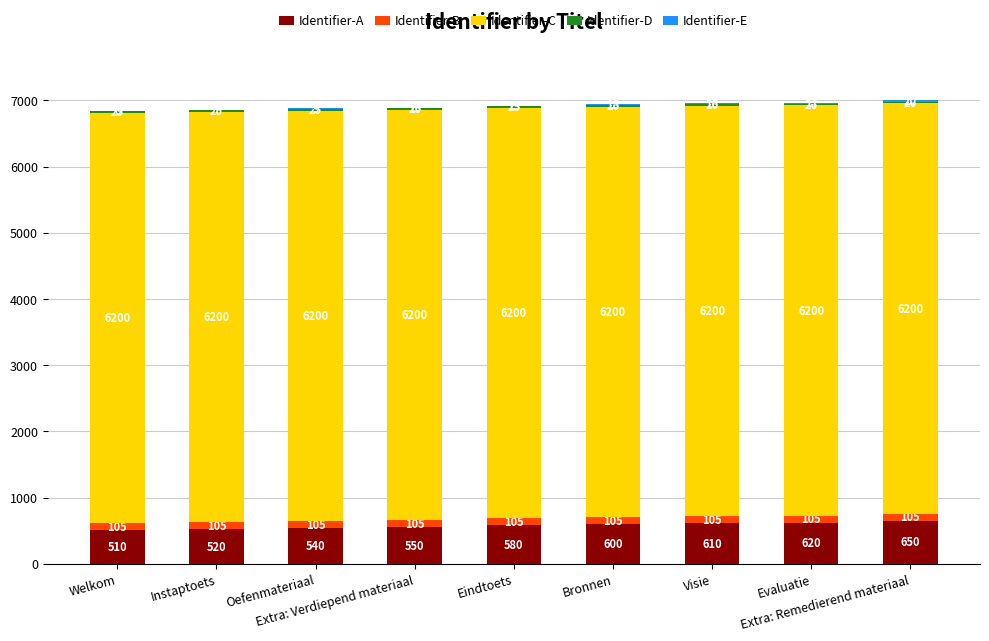

What is the maximum value for Identifier-A?

650